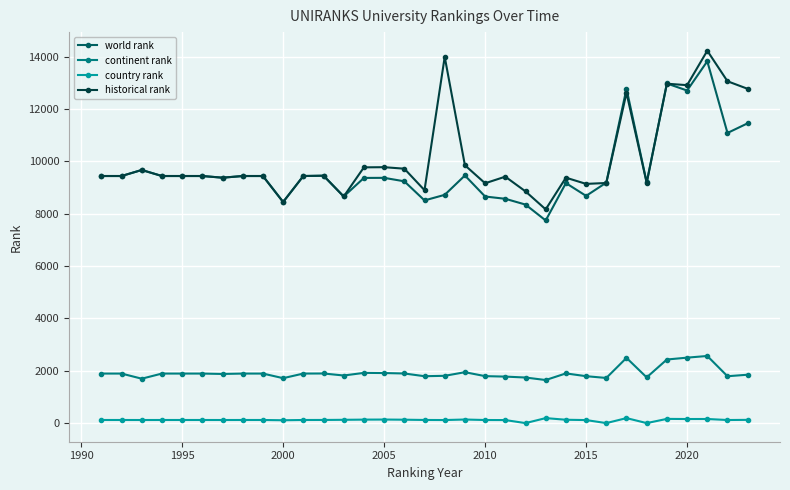

What is the greatest value displayed?

14224